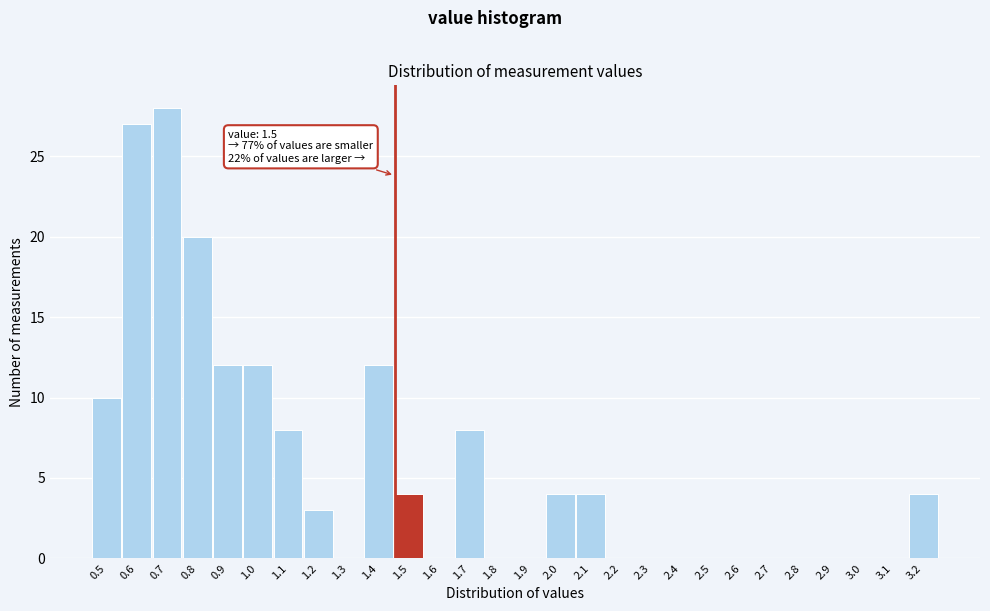

Reading left to right, what are all the values shown in this chart?

0.5=10	0.6=27	0.7=28	0.8=20	0.9=12	1.0=12	1.1=8	1.2=3	1.3=0	1.4=12	1.5=4	1.6=0	1.7=8	1.8=0	1.9=0	2.0=4	2.1=4	2.2=0	2.3=0	2.4=0	2.5=0	2.6=0	2.7=0	2.8=0	2.9=0	3.0=0	3.1=0	3.2=4